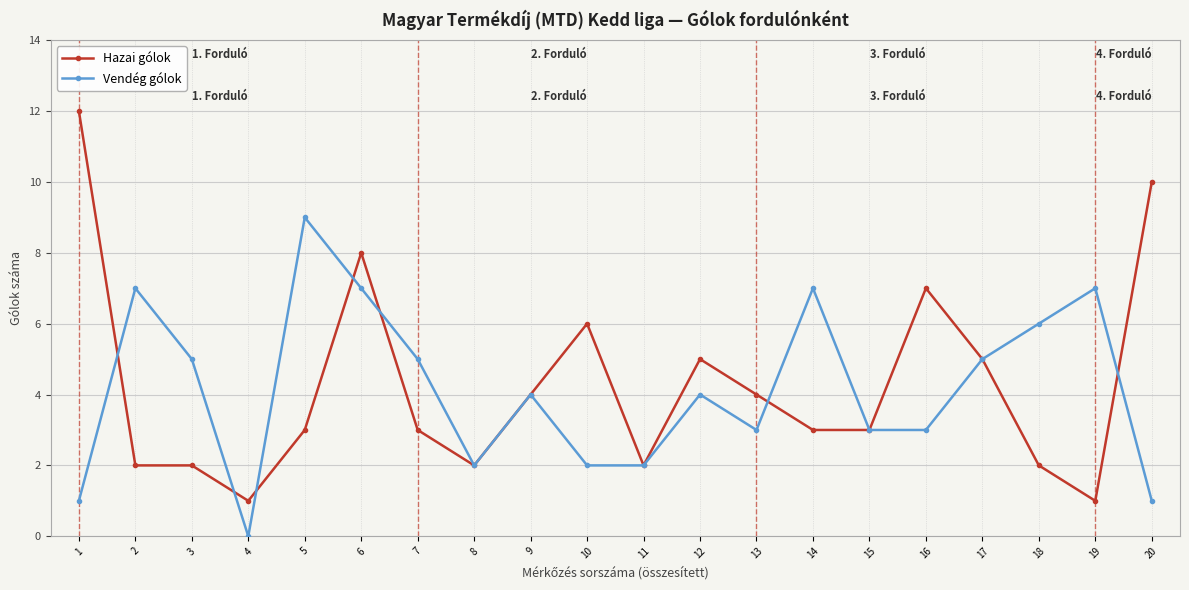

At which category is the sum across all series the highest?

6